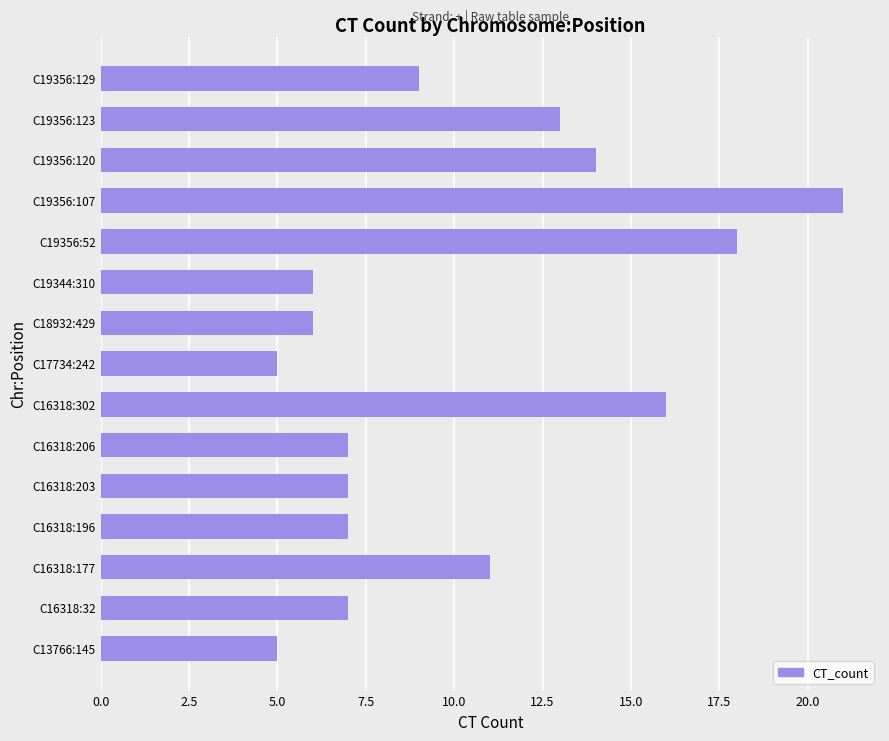

What is the difference between the maximum and minimum values?

16